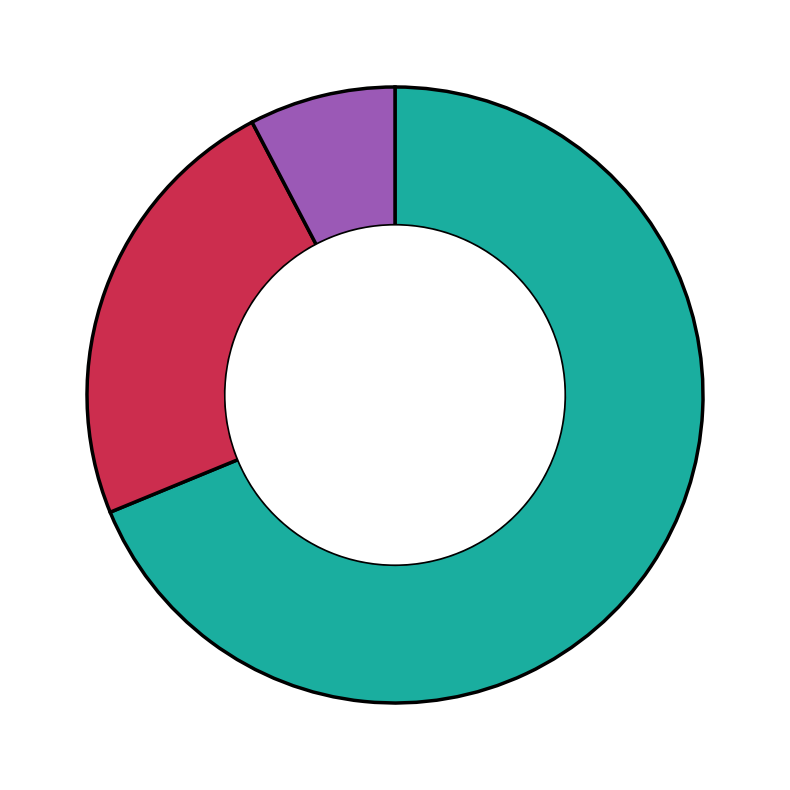

How many segments does this pie chart have?

3